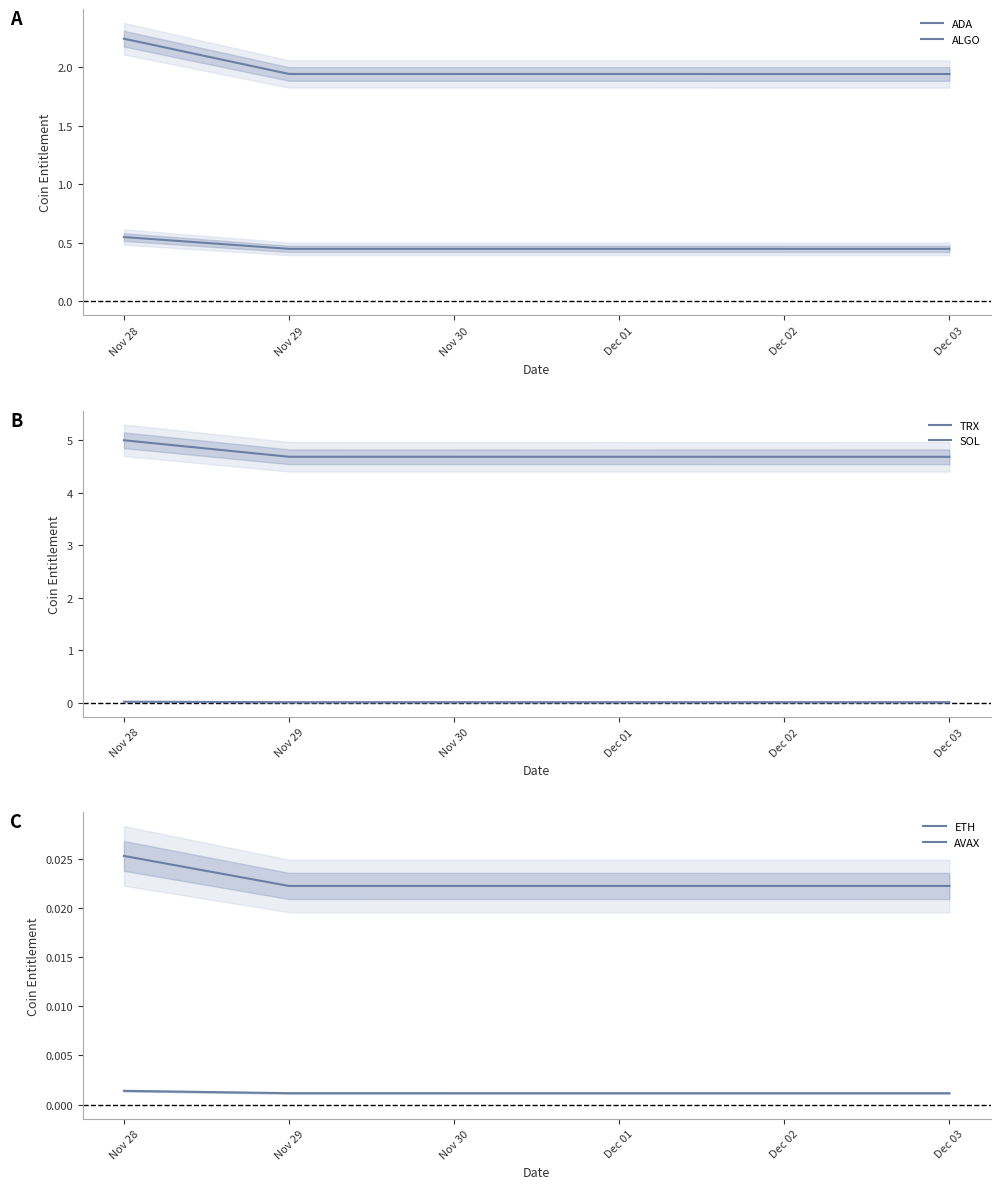

Is it true that AVAX equals 0.0 at Nov 28?

True